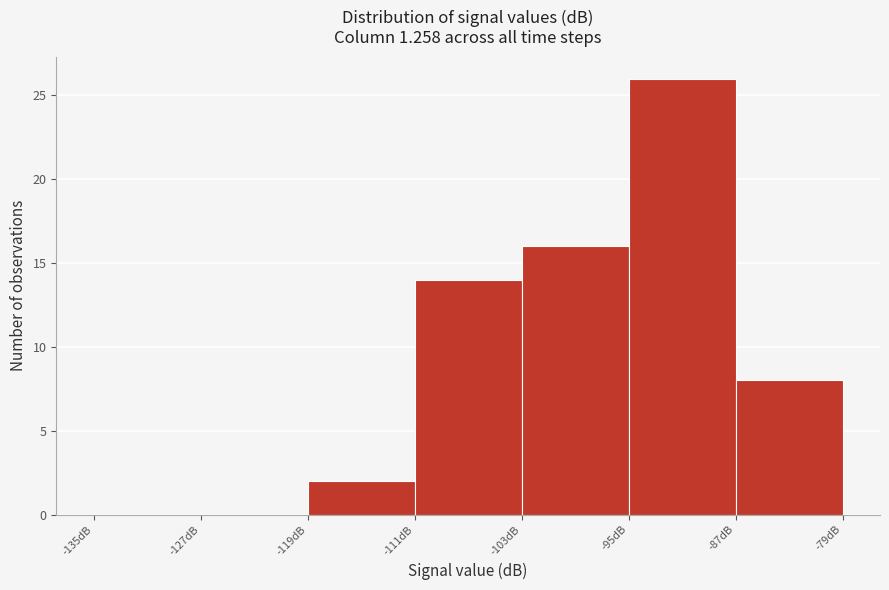

Reading left to right, list every bar in this chart as the range it spans on the x-axis followed by its height. The values are not printed on the chart, so give them approximately, as read against the axis.

-135 to -127: 0
-127 to -119: 0
-119 to -111: 2
-111 to -103: 14
-103 to -95: 16
-95 to -87: 26
-87 to -79: 8